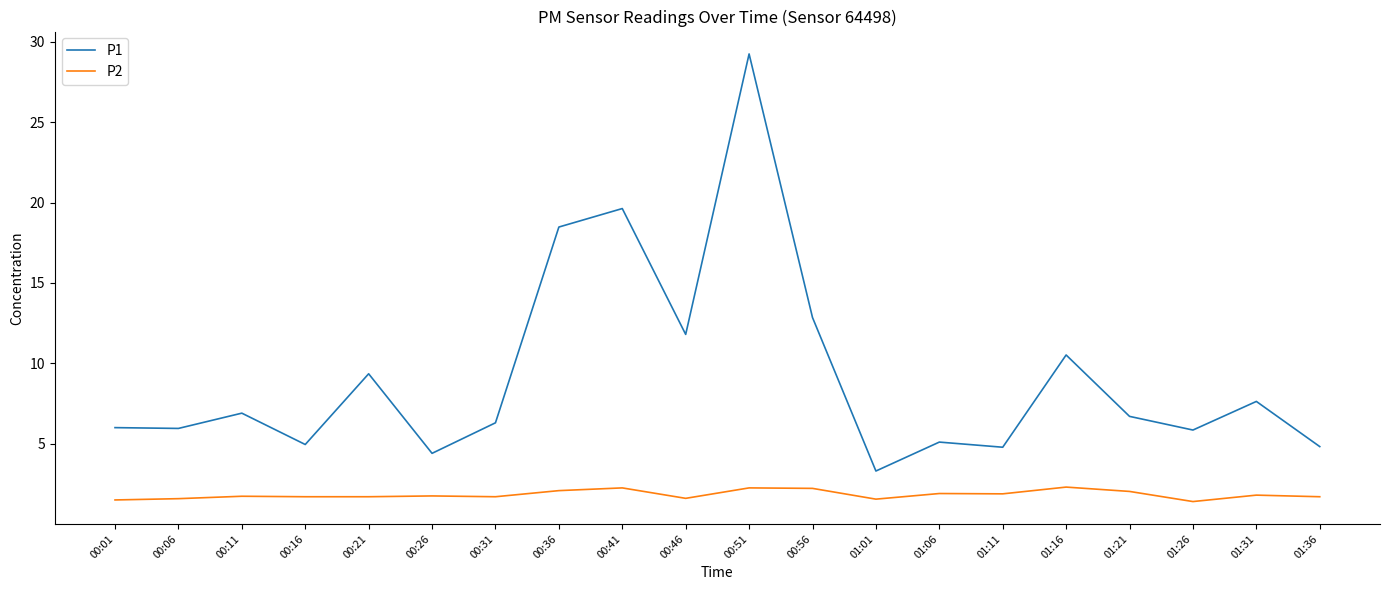

Which category has the highest value across all series?

00:51